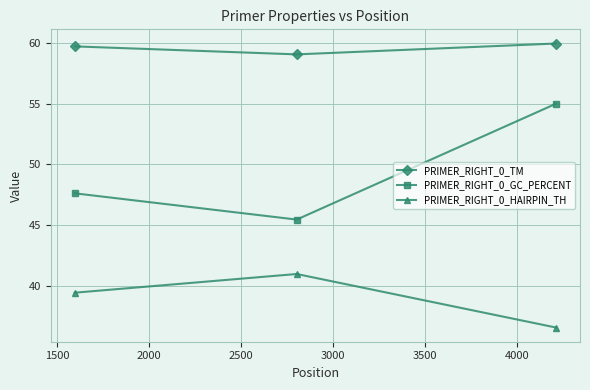

What is the difference between the second highest and minimum values in the PRIMER_RIGHT_0_HAIRPIN_TH series?

2.9